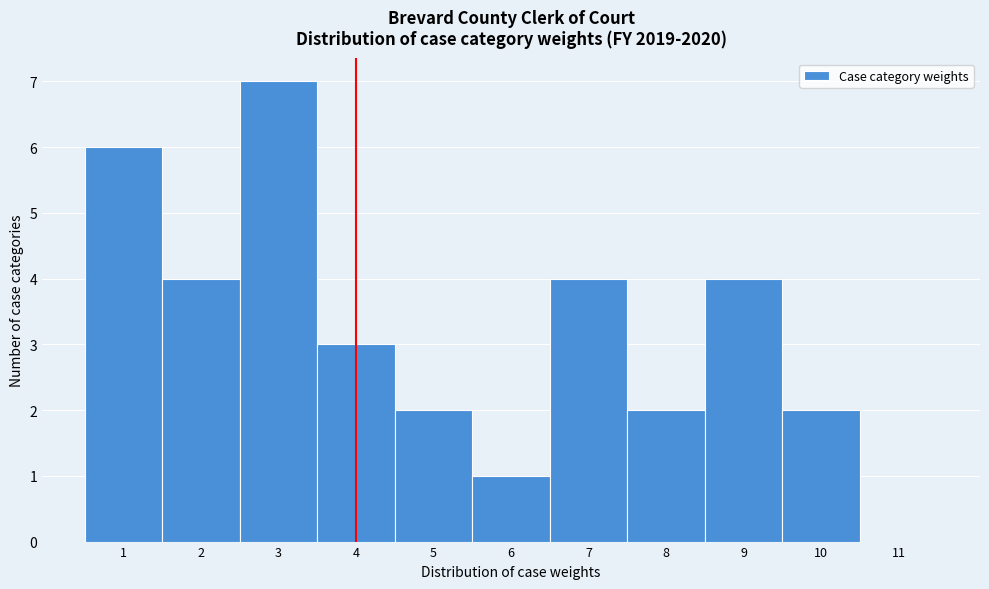

Reading left to right, list every bar in this chart as the range it spans on the x-axis followed by its height. The values are not printed on the chart, so give them approximately, as read against the axis.

0.5 to 1.5: 6
1.5 to 2.5: 4
2.5 to 3.5: 7
3.5 to 4.5: 3
4.5 to 5.5: 2
5.5 to 6.5: 1
6.5 to 7.5: 4
7.5 to 8.5: 2
8.5 to 9.5: 4
9.5 to 10.5: 2
10.5 to 11.5: 0